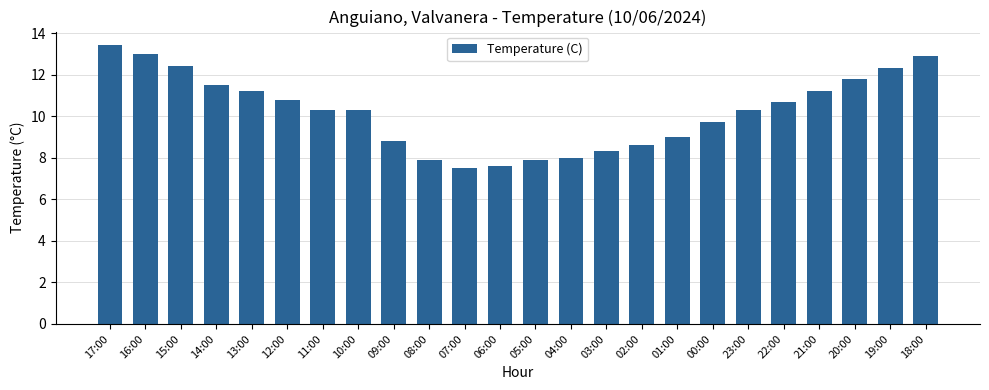

What is the value of the 19th bar from the left?

10.3